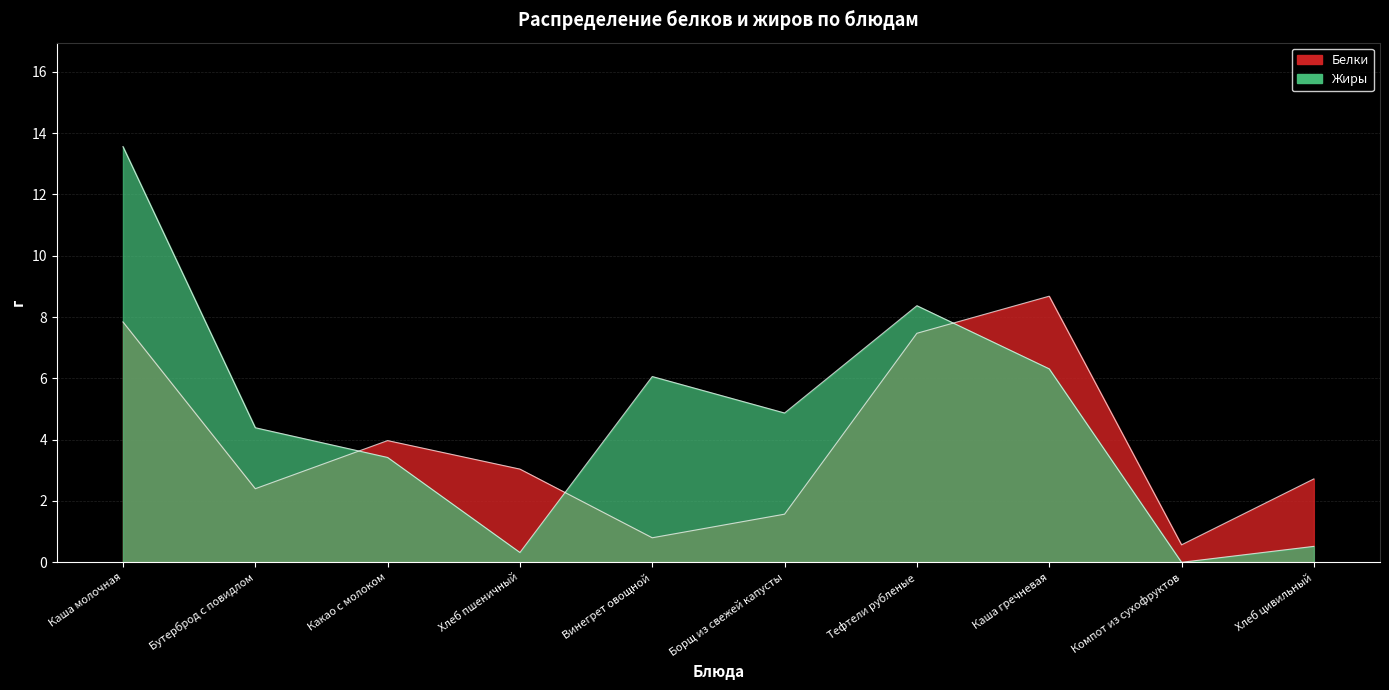

How many series are shown in this chart?

2